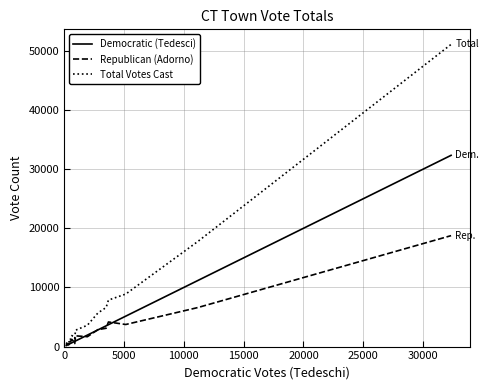

At how many categories does at least one series exceed 9121?

2